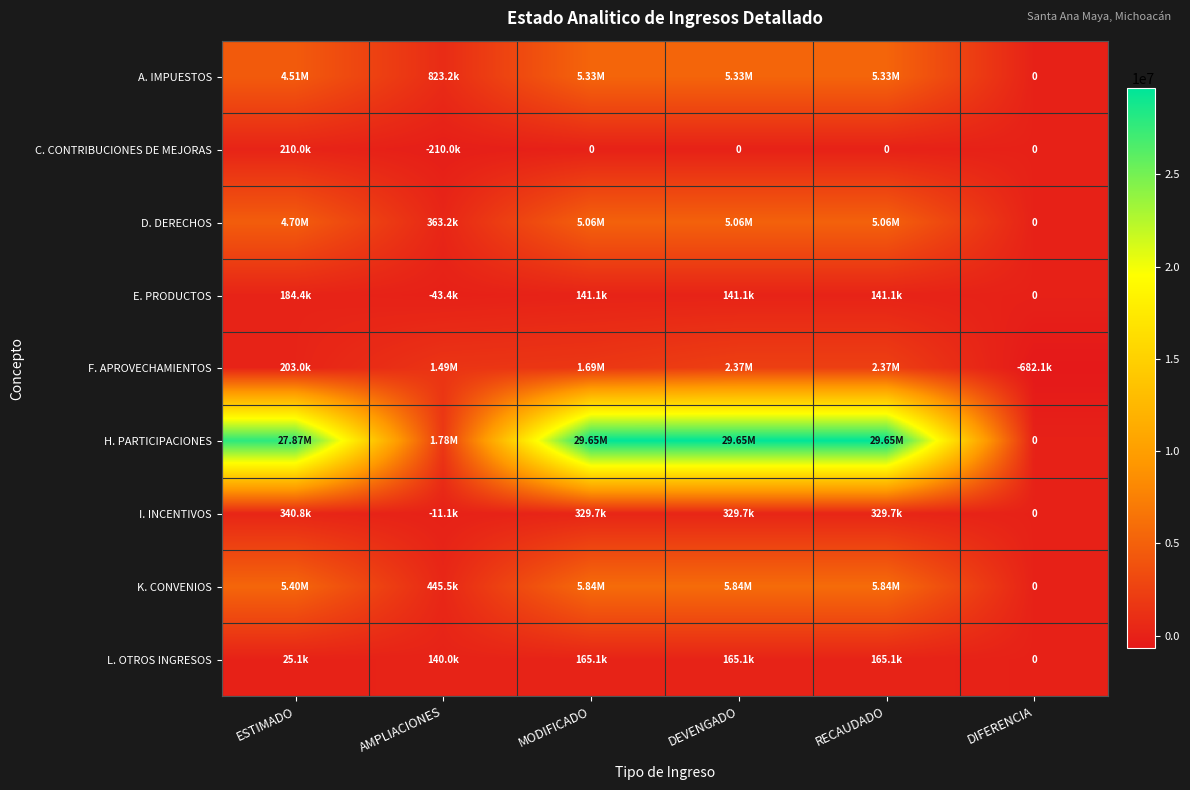

True or false: E. PRODUCTOS has a value of 141073.0 at DEVENGADO.

True